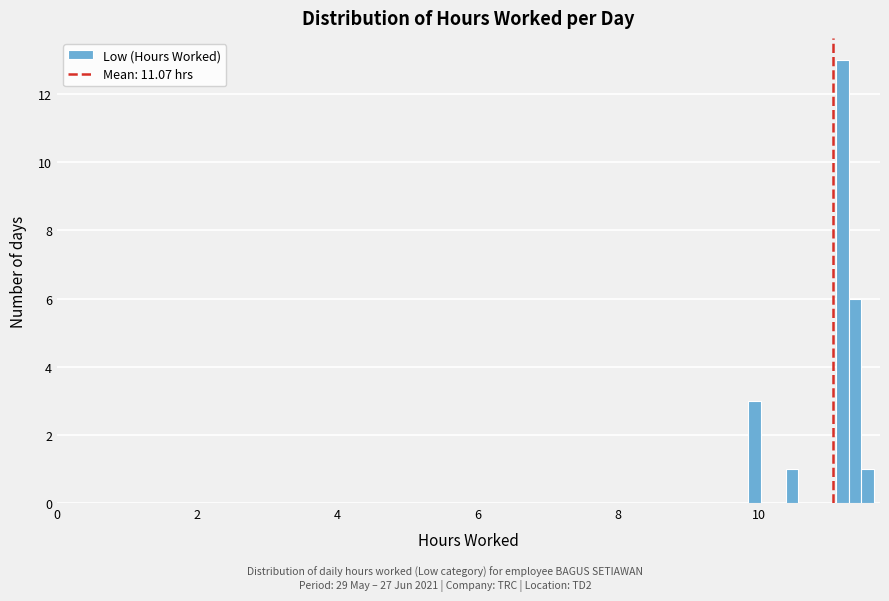

Around what value on the x-axis is the tallest bar? Give the approximate position of its centre, as read against the axis.

11.2